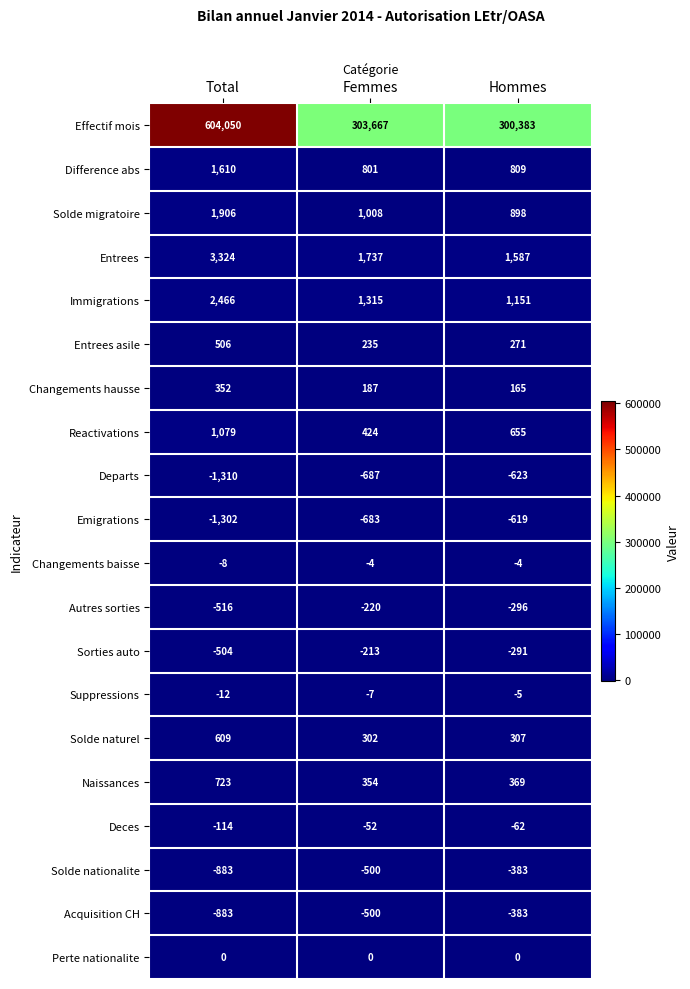

What is the difference between the maximum and minimum values in the Solde migratoire series?

1008